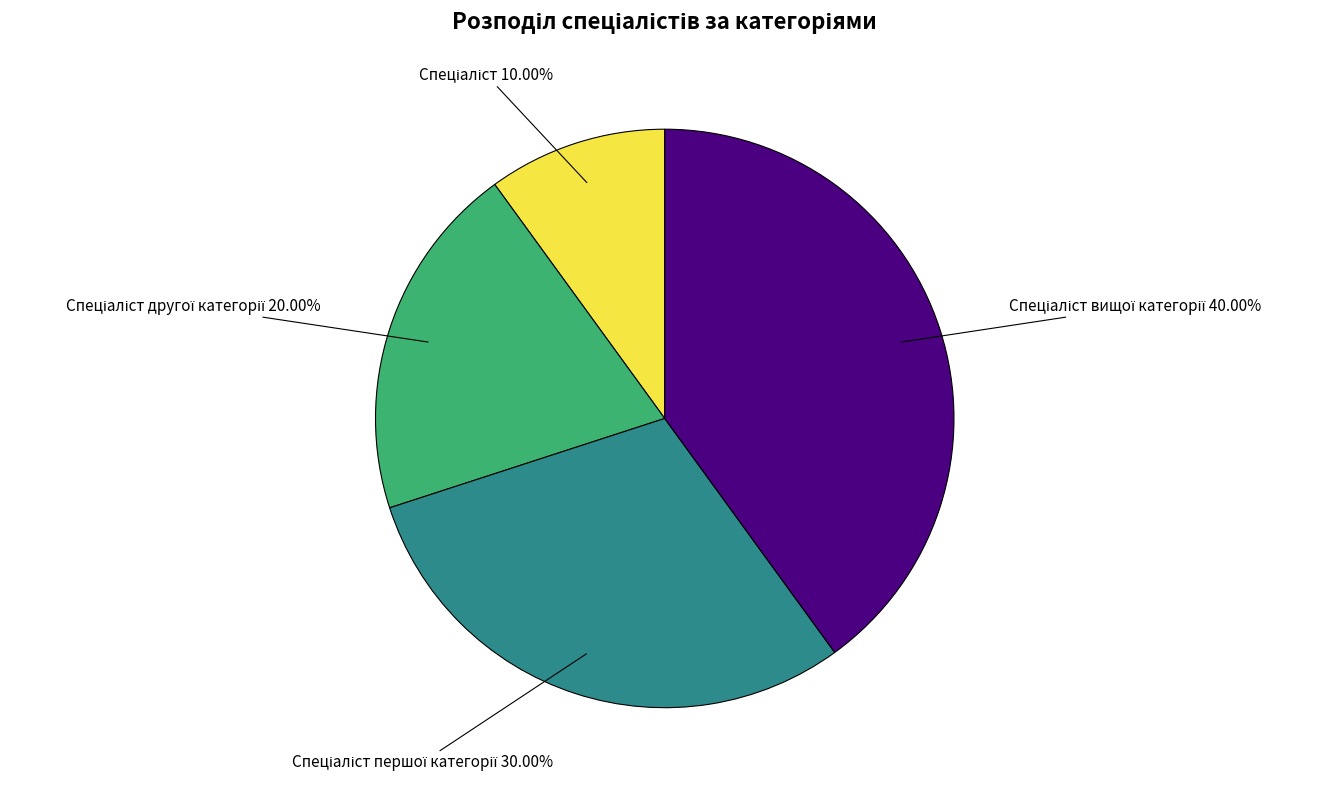

Is there any slice that represents more than half of the pie?

No